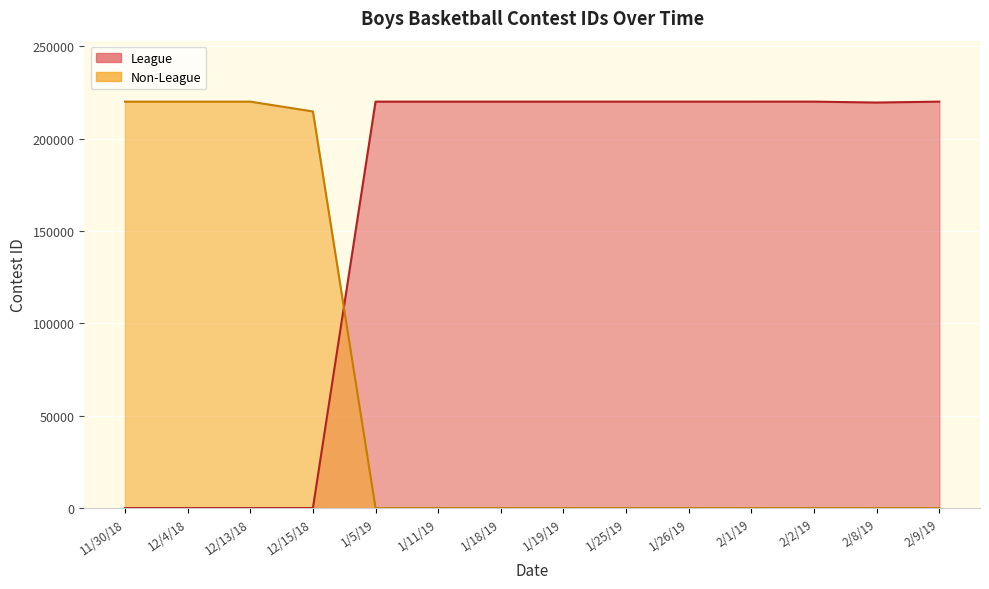

In Non-League, how many points are higher than both neighbors (excluding endpoints)?

1